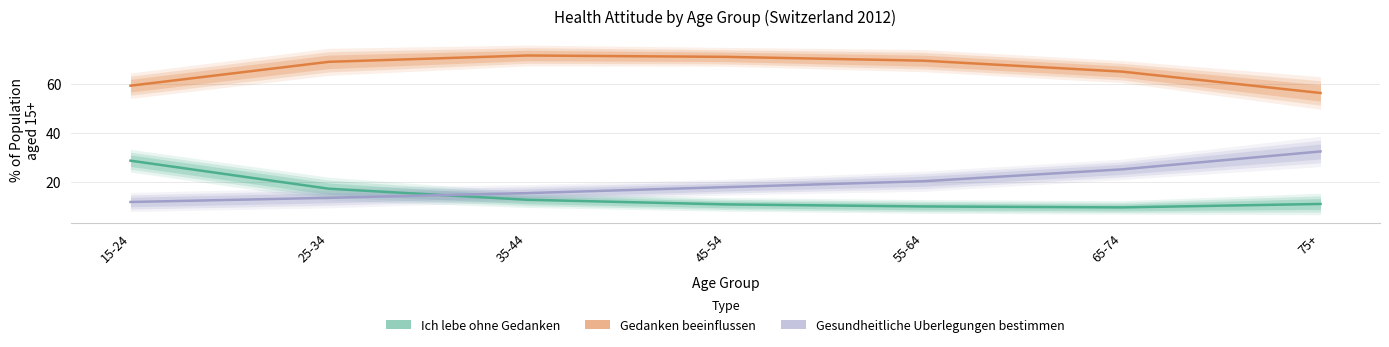

Rank the series at 25-34 from highest to lowest value.

Gedanken beeinflussen, Ich lebe ohne Gedanken, Gesundheitliche Uberlegungen bestimmen